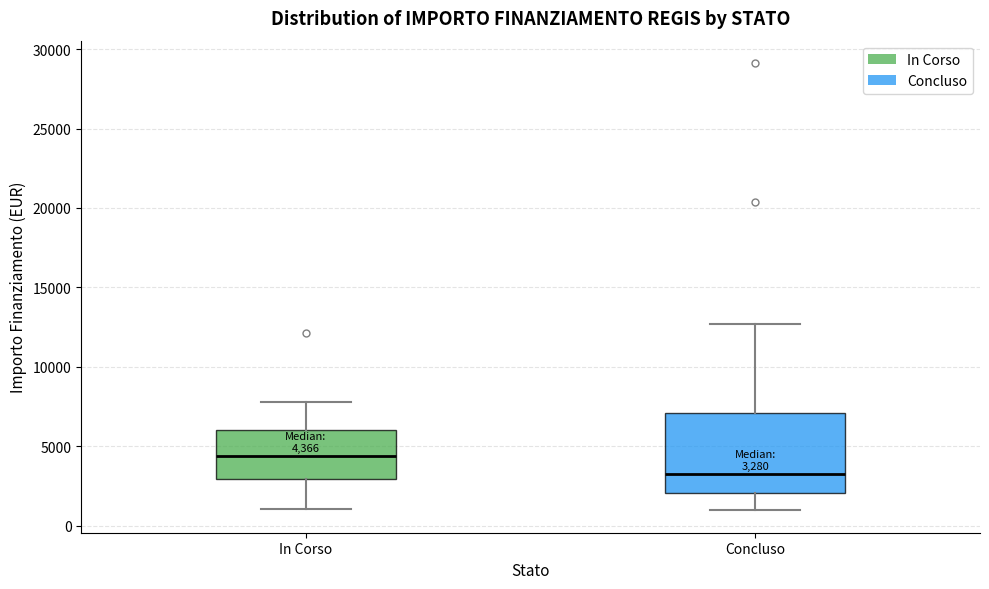

Which box has the lowest median line?

Concluso